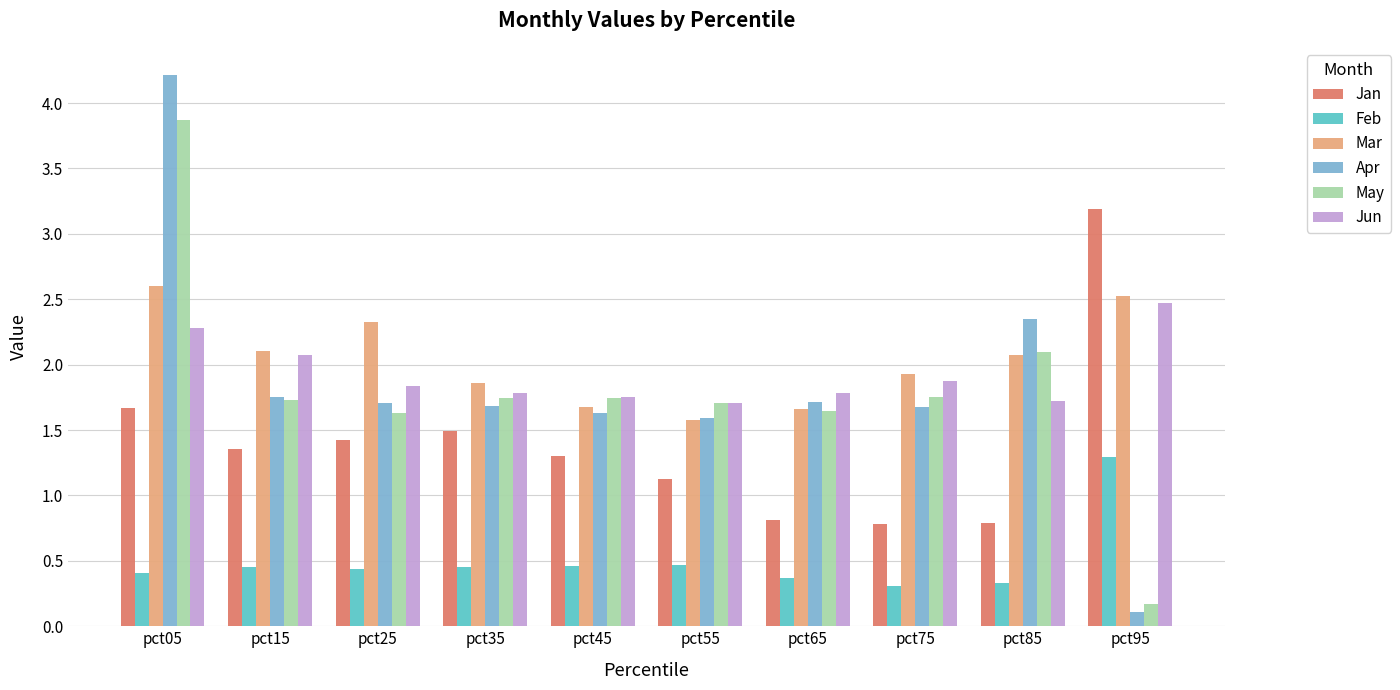

How many data points in Mar are above 2?

5